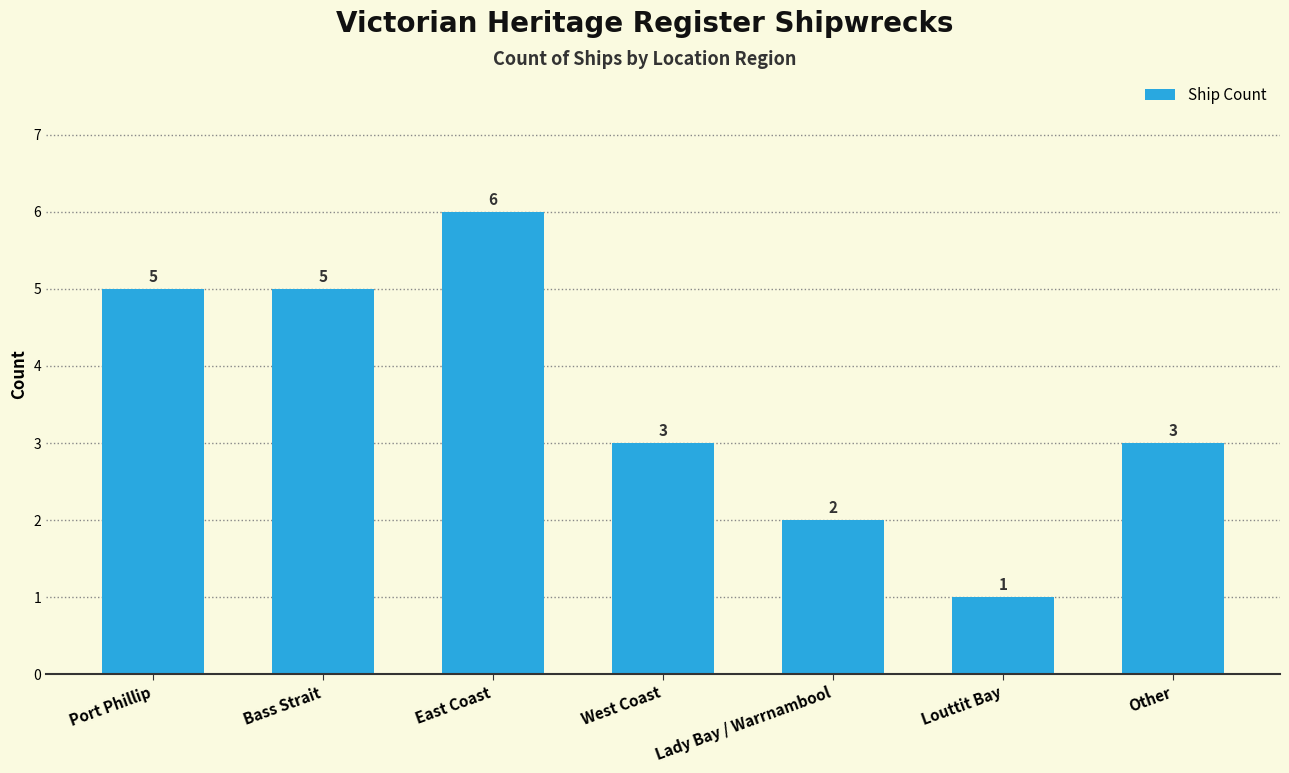

What is the change in value from Bass Strait to Lady Bay / Warrnambool?

-3